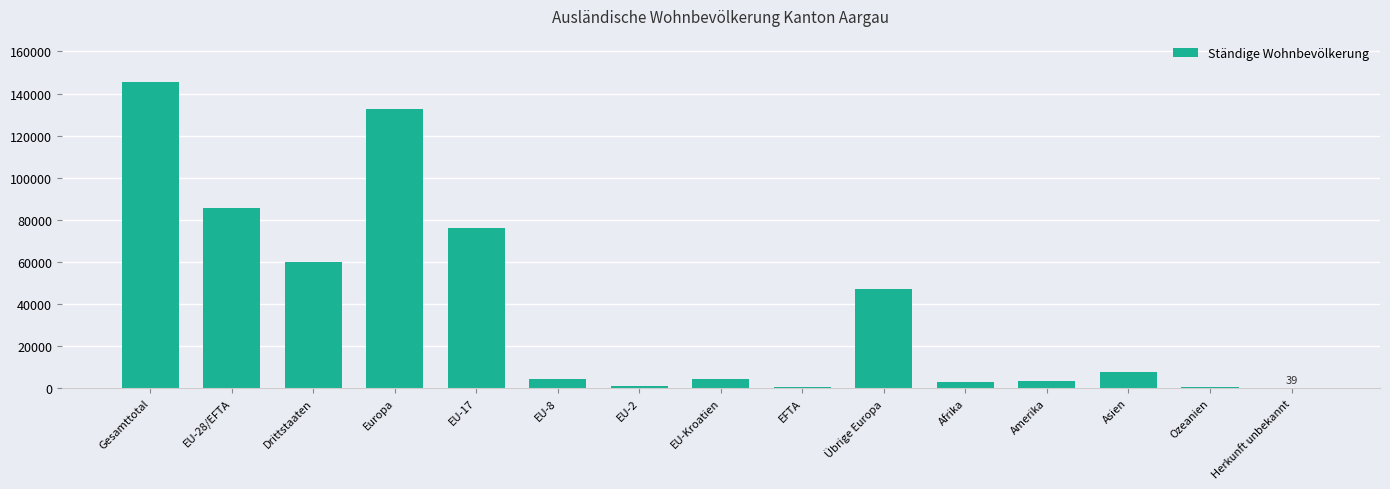

Is it true that the value at EU-28/EFTA is 85681?

True